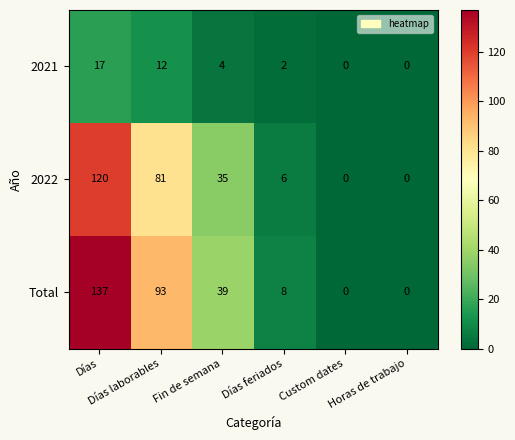

How many 2021 values are between 0 and 12?

5